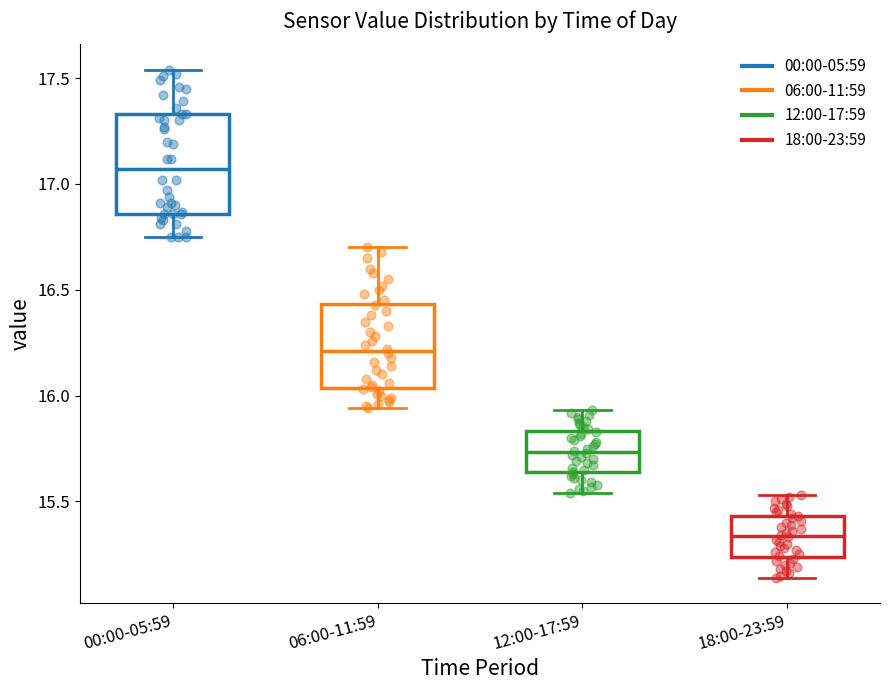

Which box is the tallest, from its lower edge to its upper edge?

00:00-05:59